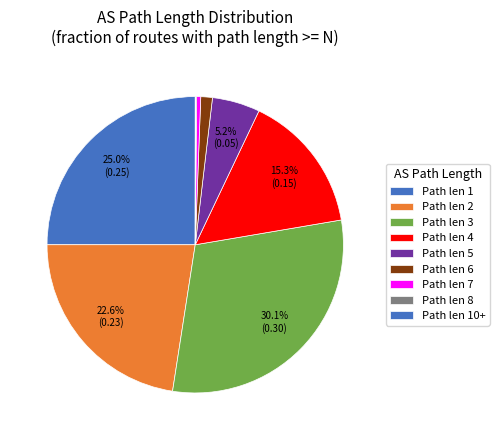

How many slices are in this pie chart?

8